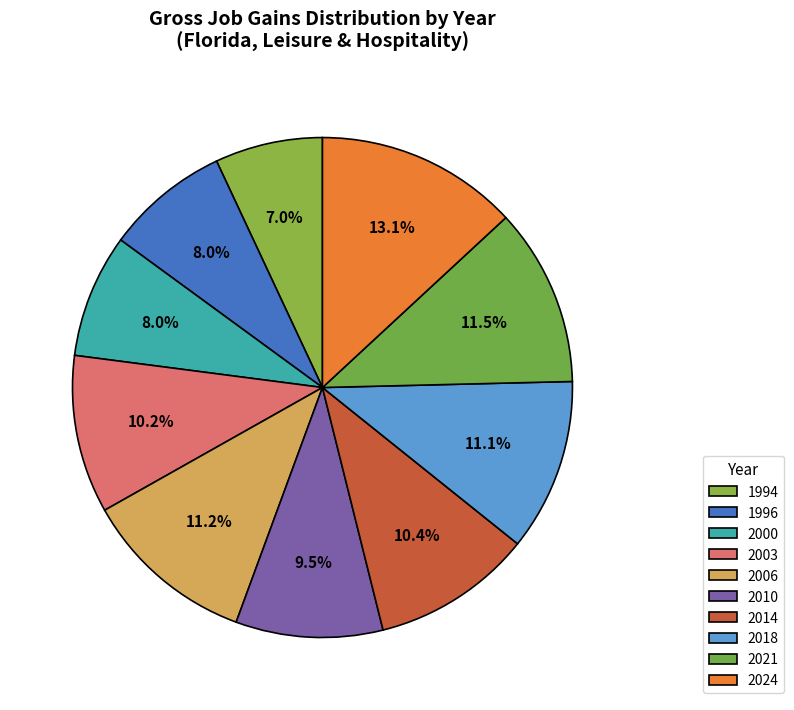

Rank the categories by value from lowest to highest.

1994, 1996, 2000, 2010, 2003, 2014, 2018, 2006, 2021, 2024